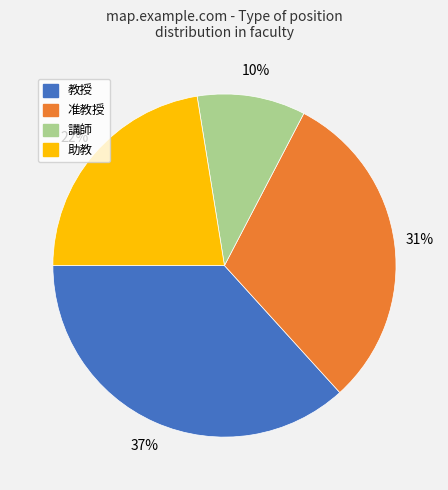

Is the sum of 教授 and 准教授 greater than half?

Yes